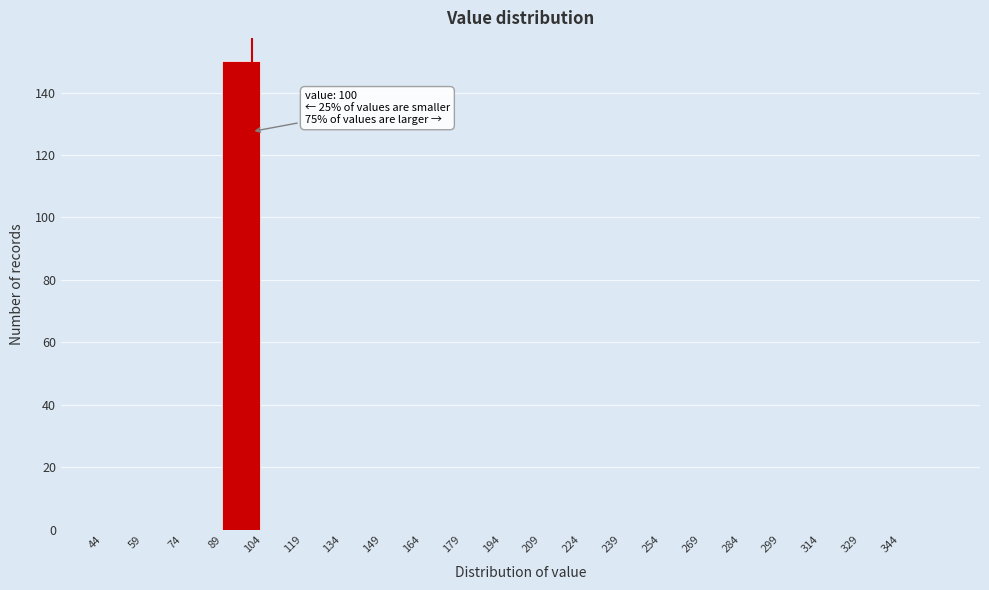

Over which range of the x-axis is the bar tallest?

89 to 104